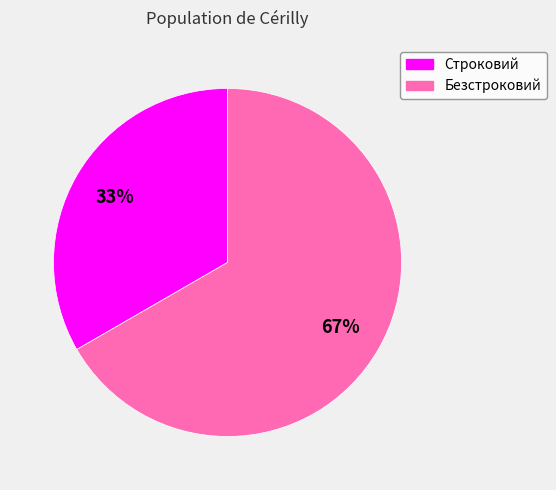

To the nearest percent, what is the combined percentage of Строковий and Безстроковий?

100%